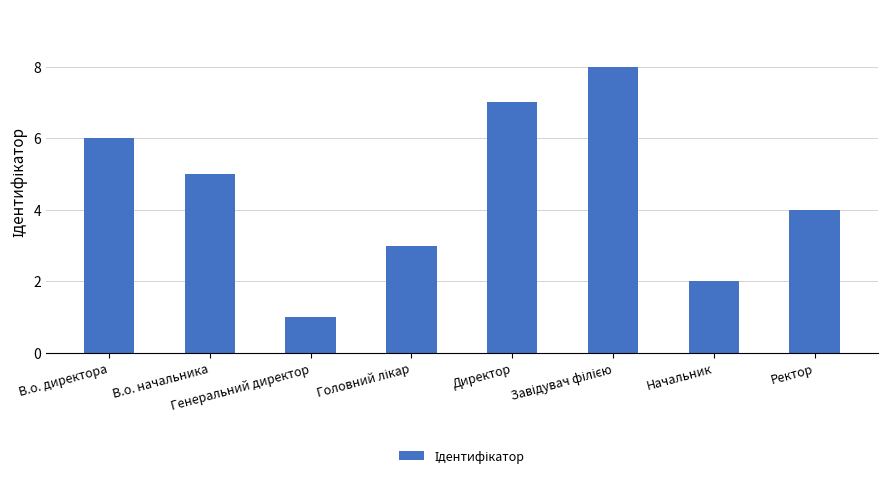

What is the smallest value displayed?

1